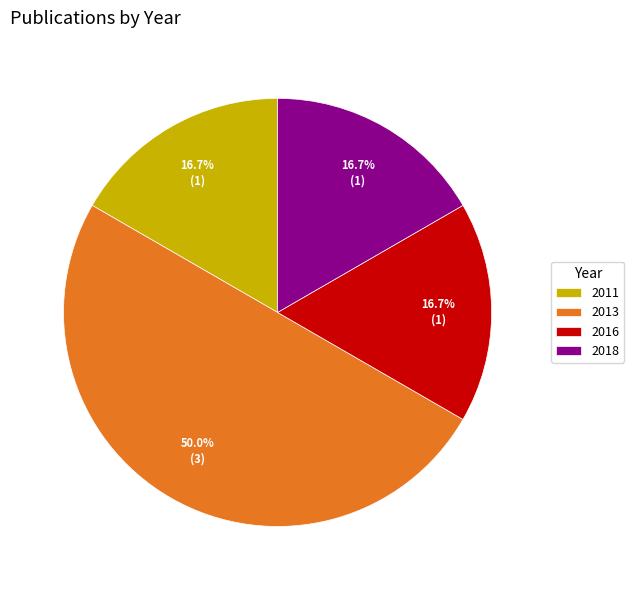

Count the number of slices in the pie.

4